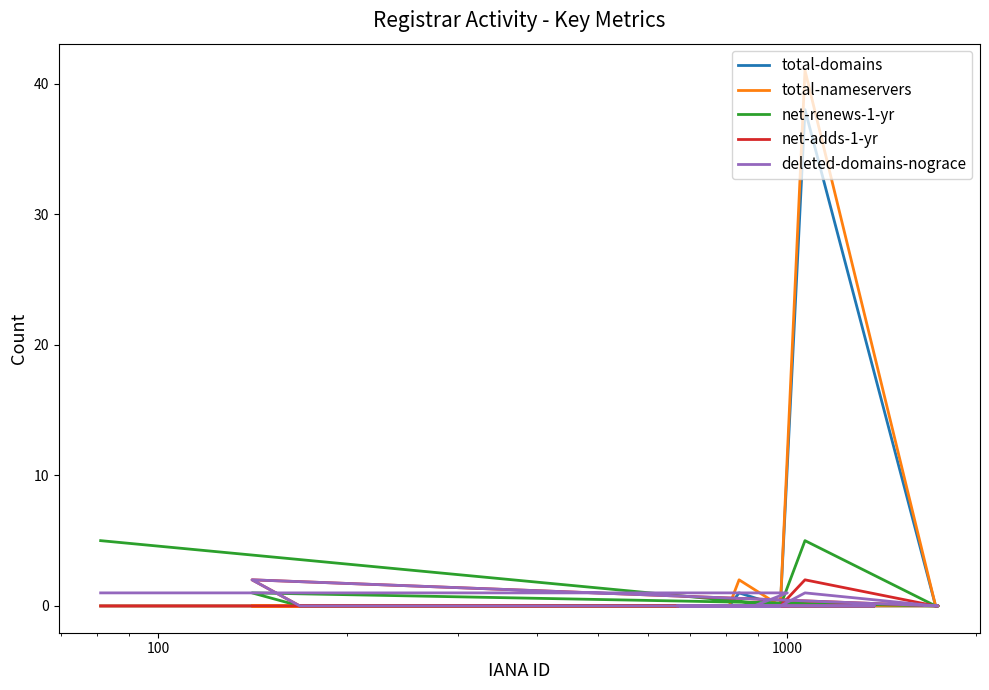

List the series in order of their peak value, highest first.

total-nameservers, total-domains, net-renews-1-yr, net-adds-1-yr, deleted-domains-nograce